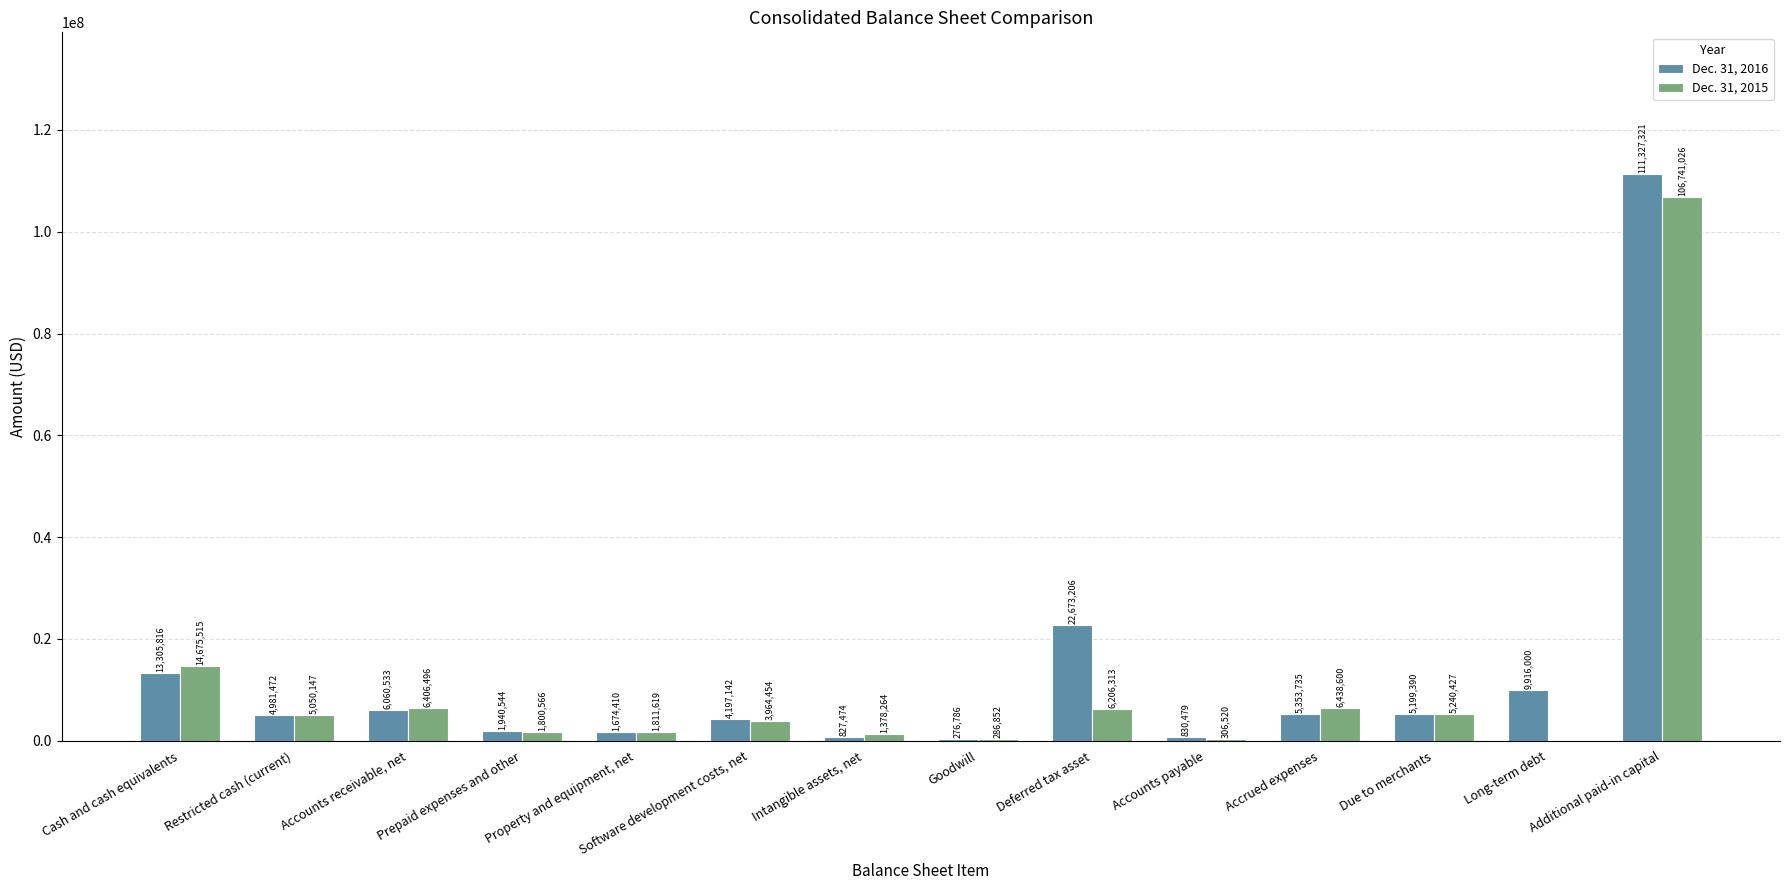

What value does the Dec. 31, 2015 series have at Goodwill, to the nearest 100?

286900